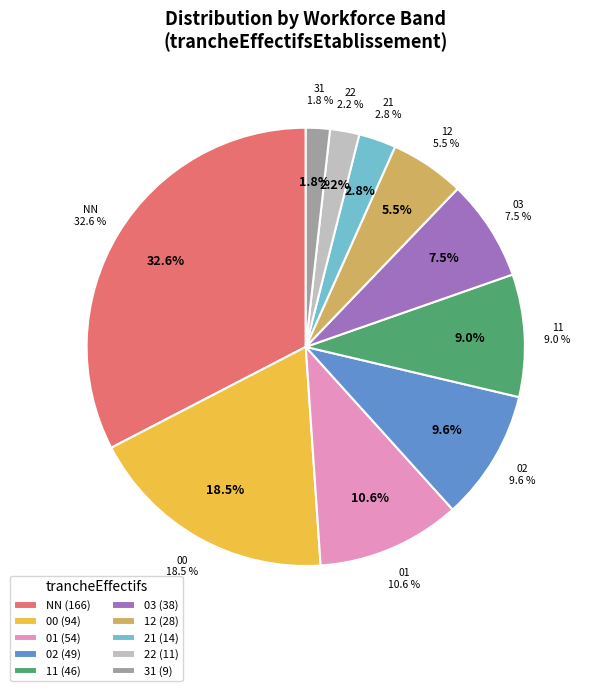

What portion of the pie excludes 31?

98.3%